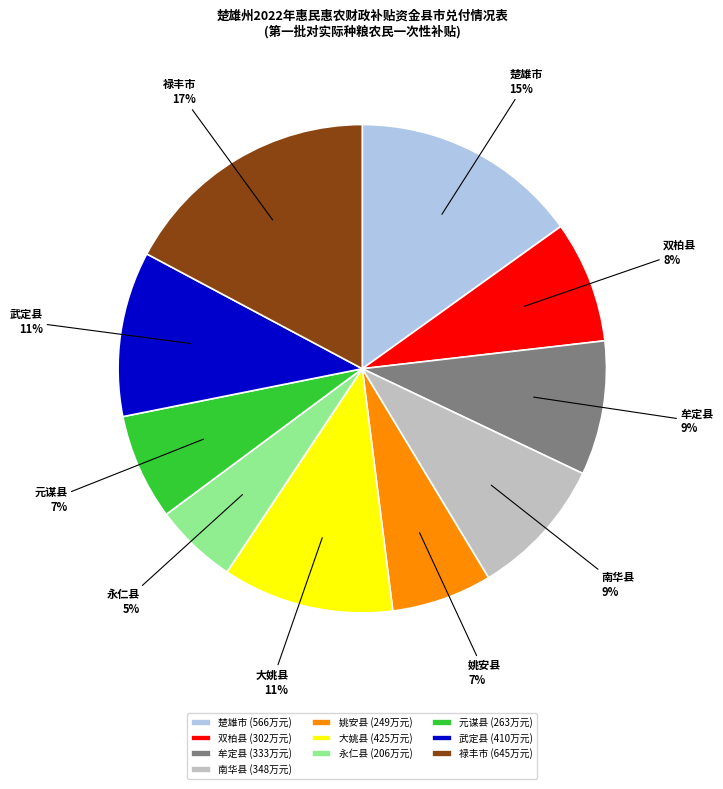

Does 元谋县 represent more than half of the total?

No